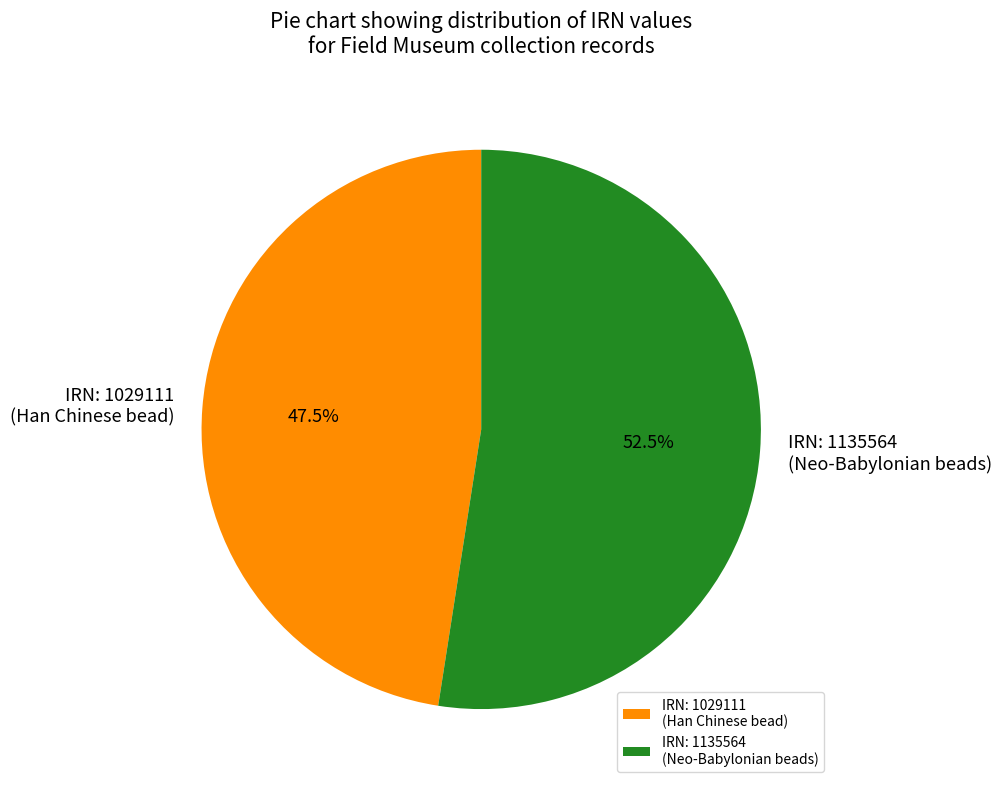

What is the largest slice in the pie chart?

IRN: 1135564 (Neo-Babylonian beads)